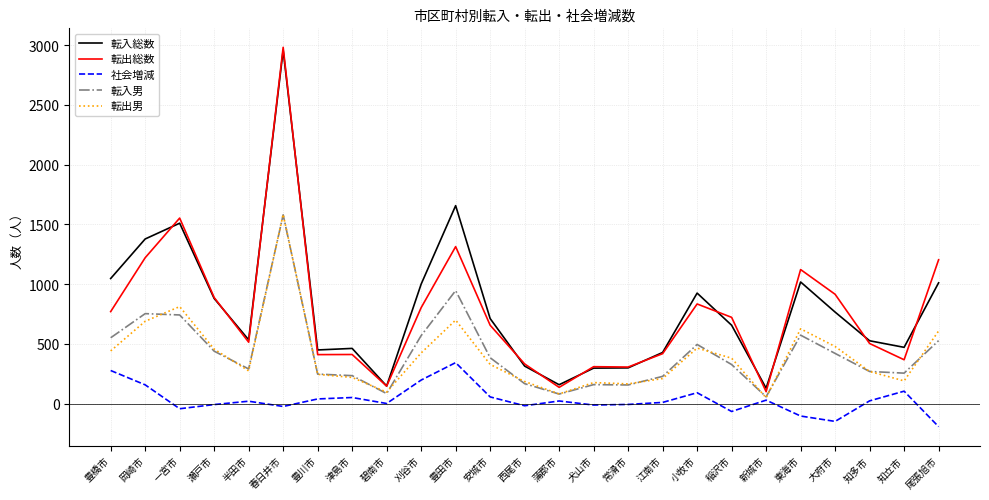

How many distinct data groups are displayed?

5